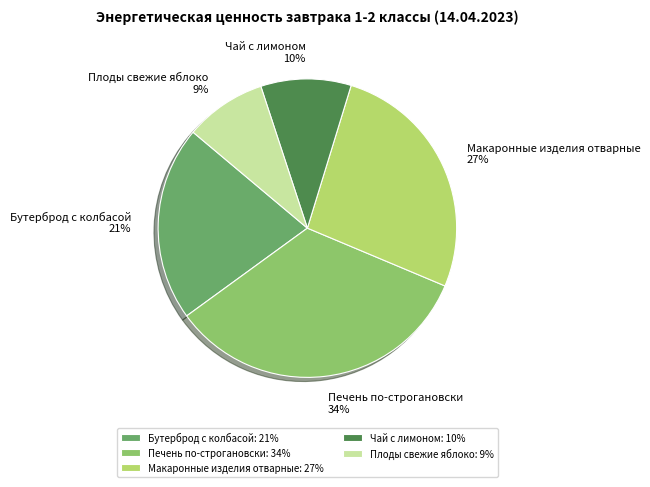

Which slice is the smallest?

Плоды свежие яблоко